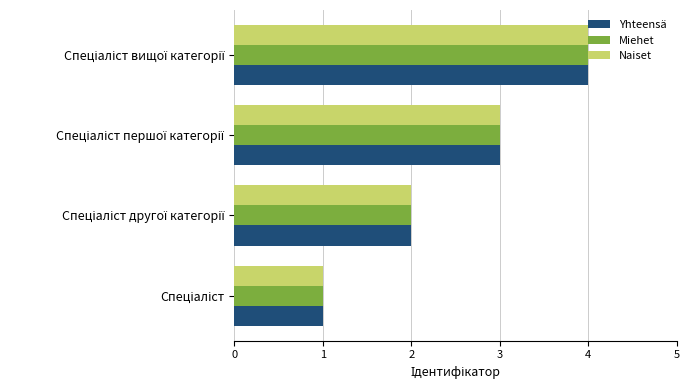

What is the difference between the maximum and minimum values in the Yhteensä series?

3